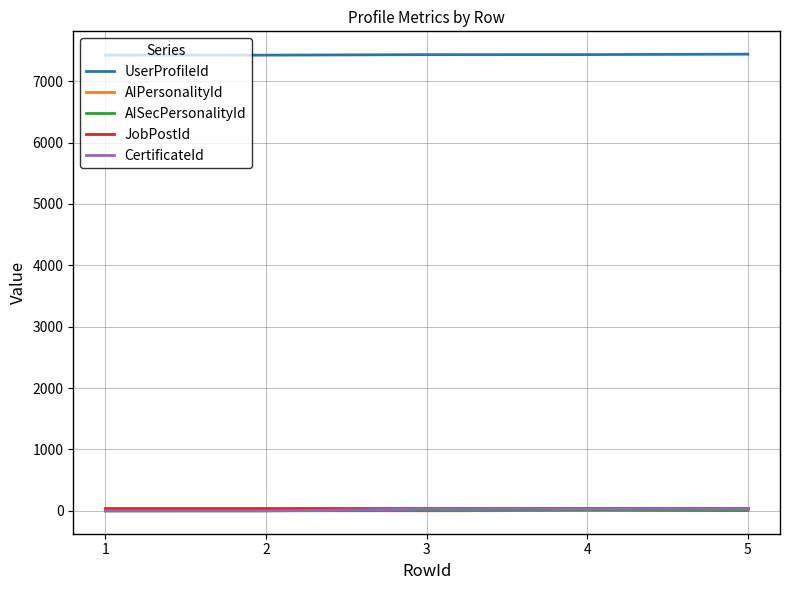

What are all the series names shown in the legend?

UserProfileId, AIPersonalityId, AISecPersonalityId, JobPostId, CertificateId